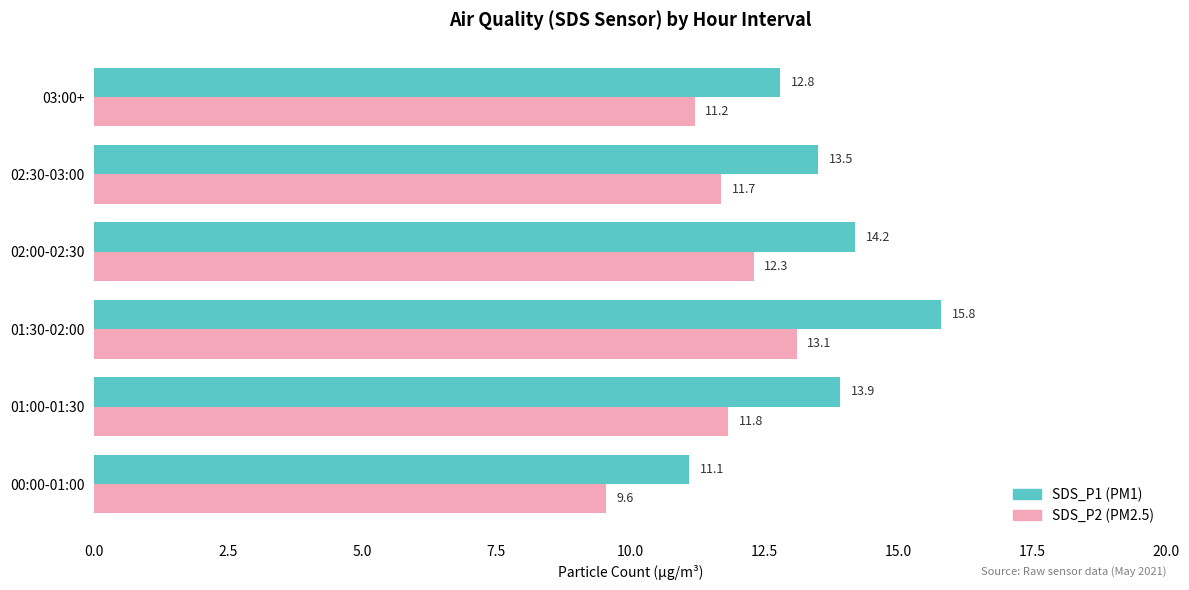

What is the smallest value displayed?

9.6